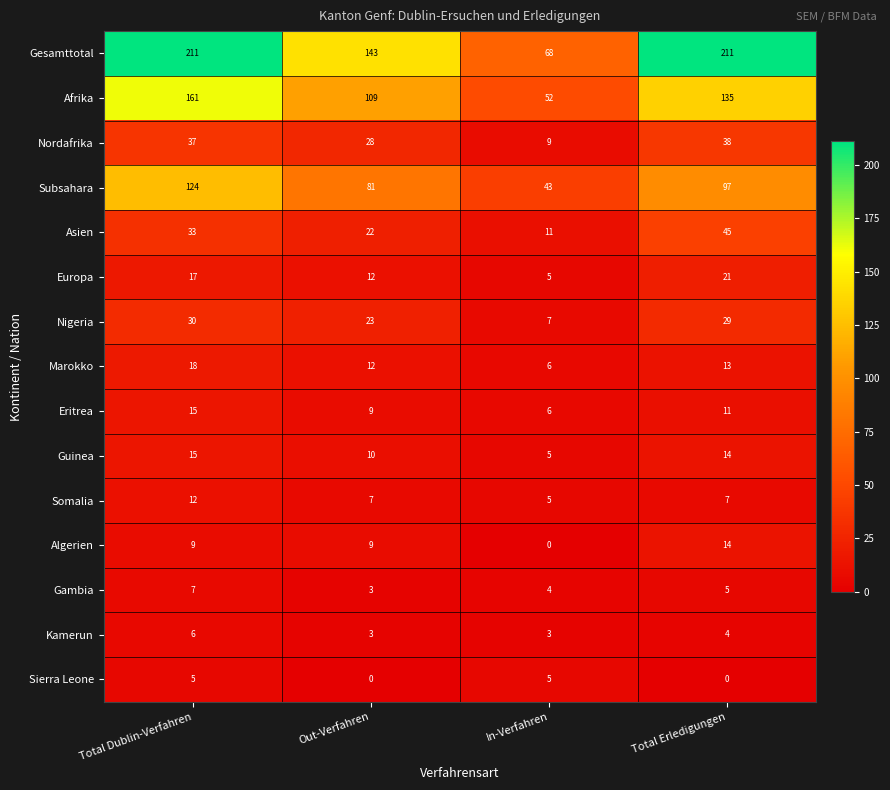

How many Guinea values are between 10 and 15?

3